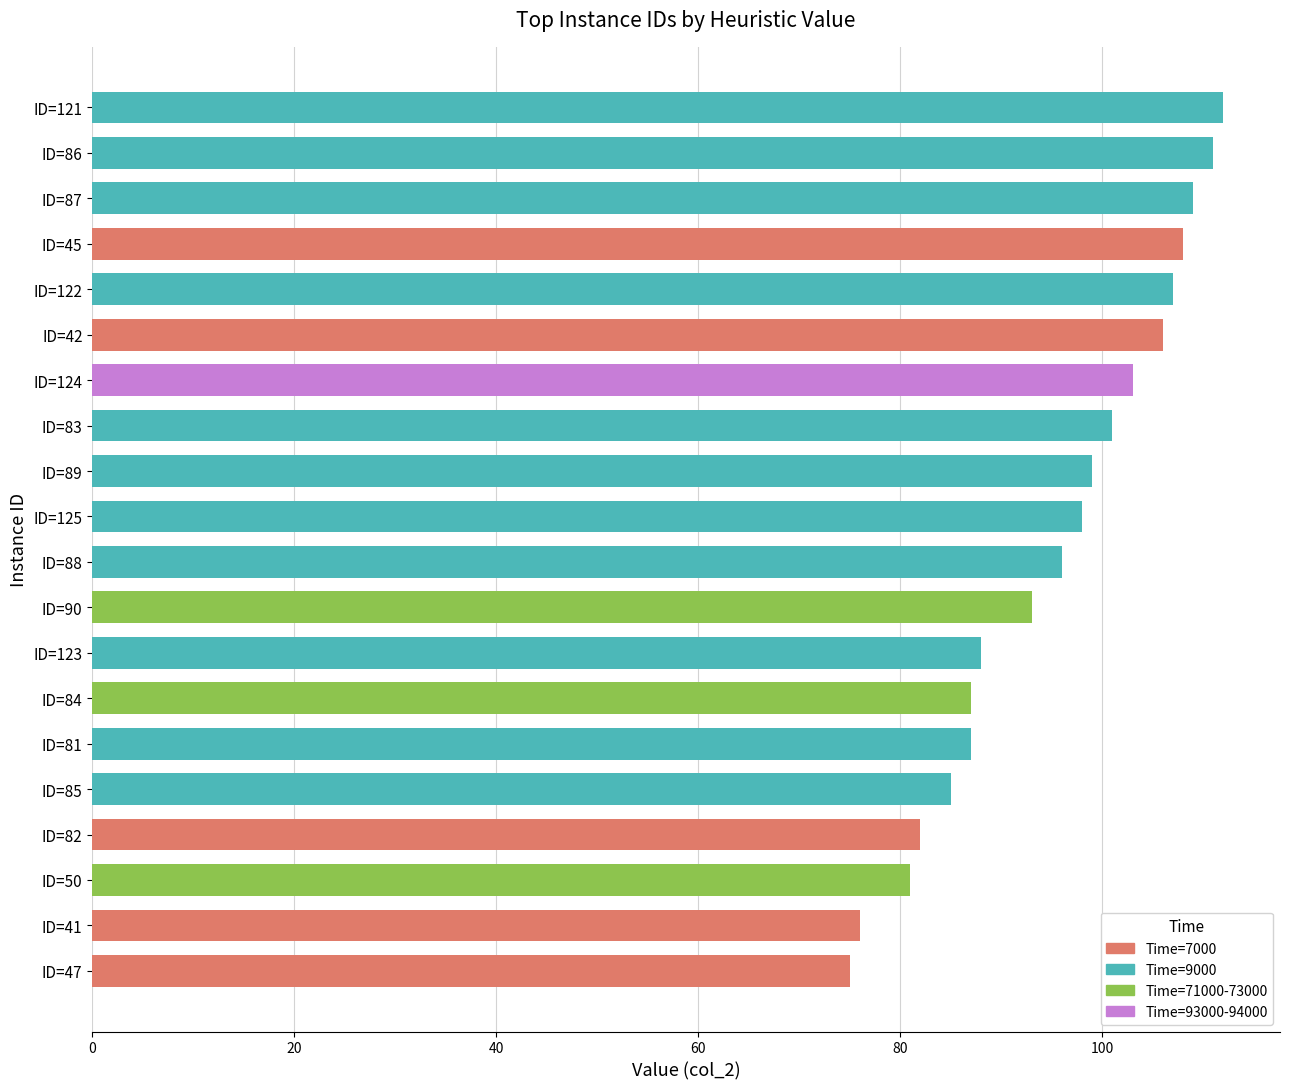

What is the label of the 13th bar from the top?

ID=123